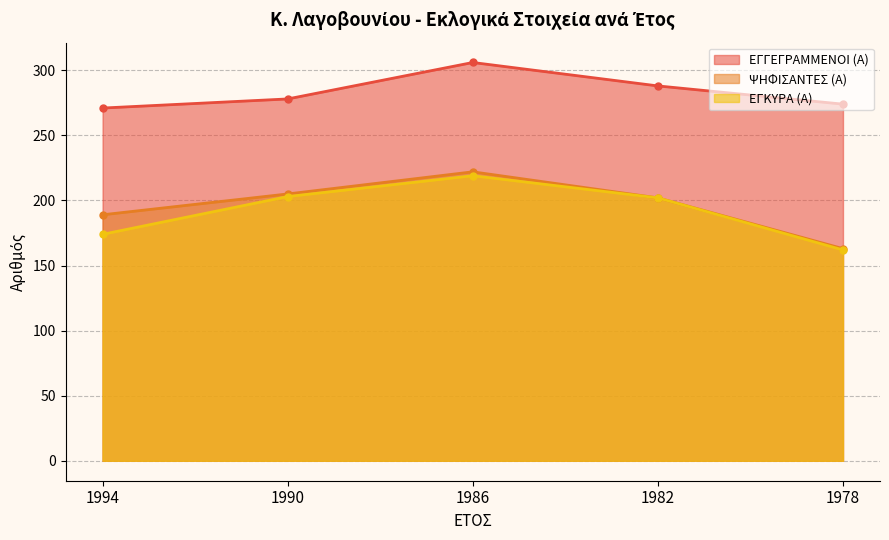

What is the minimum value shown in the chart?

162